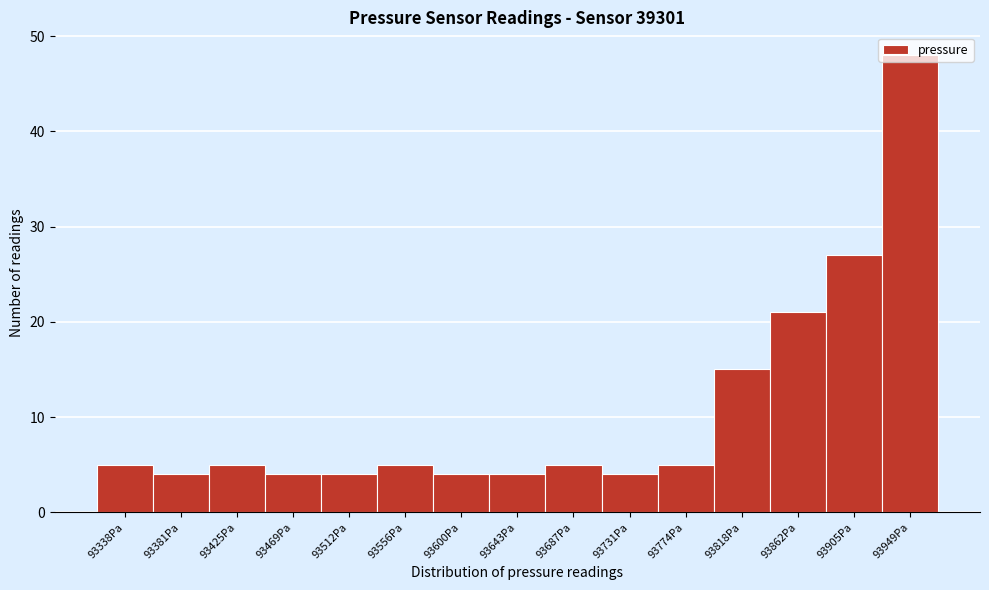

What is the change in value from 93687Pa to 93862Pa?

+16